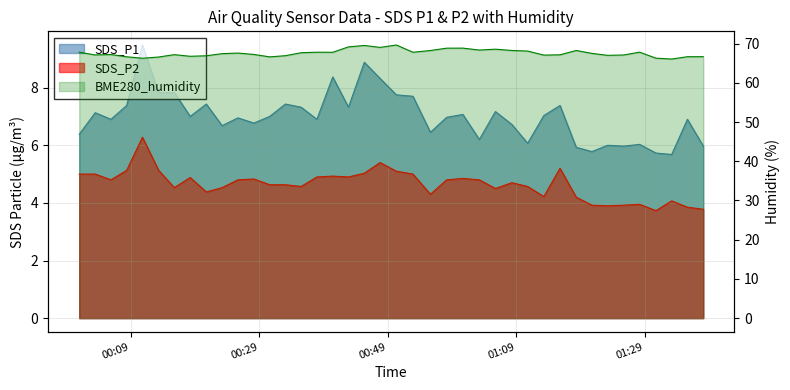

What is the highest value of the SDS_P1 series?

9.5